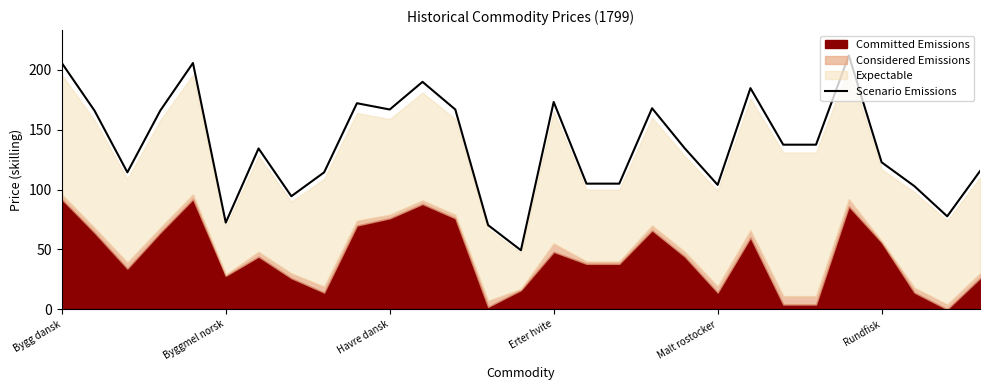

Approximately how many times larger is the value at 27 compared to 11?

0.4